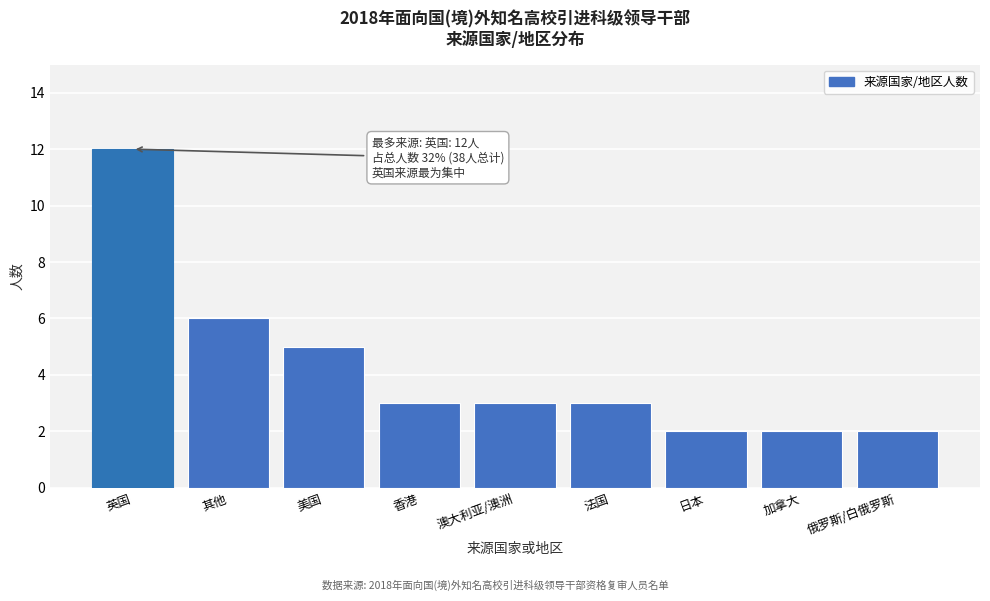

Reading left to right, list all the values displayed in this chart.

12	6	5	3	3	3	2	2	2